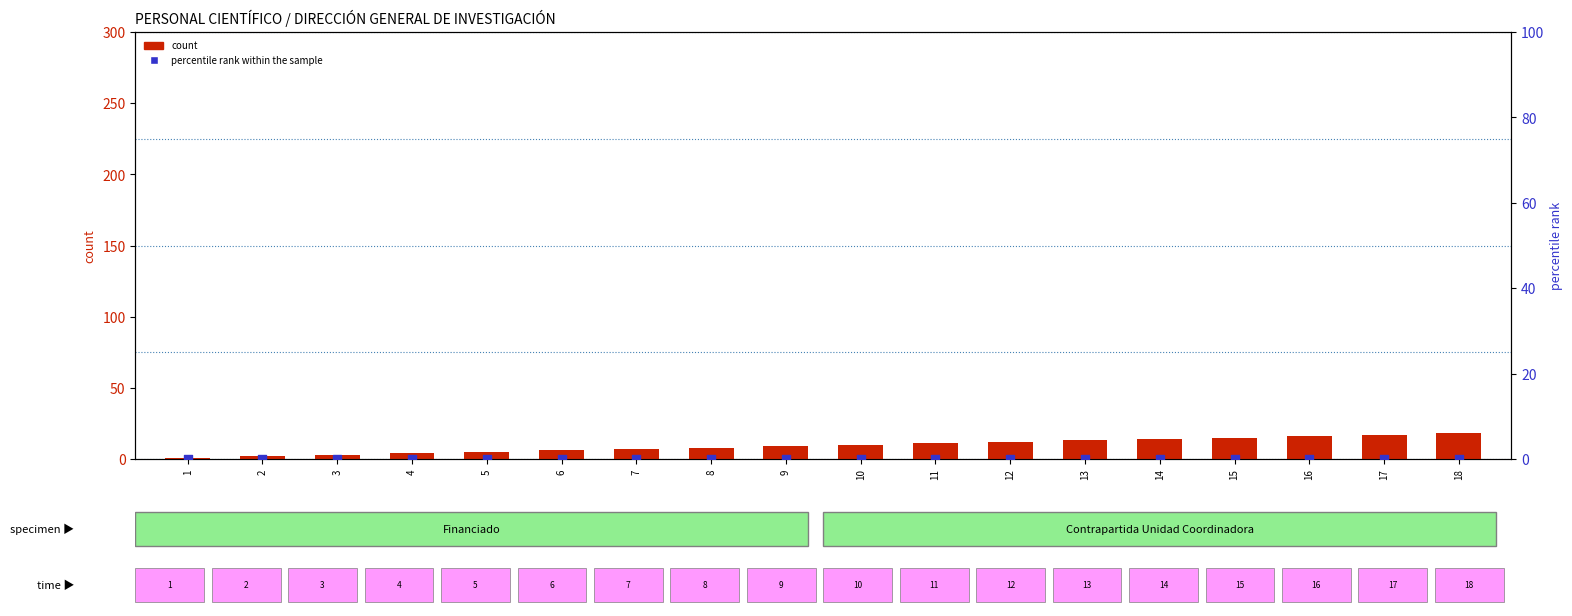

Which series reaches the maximum Y coordinate?

count